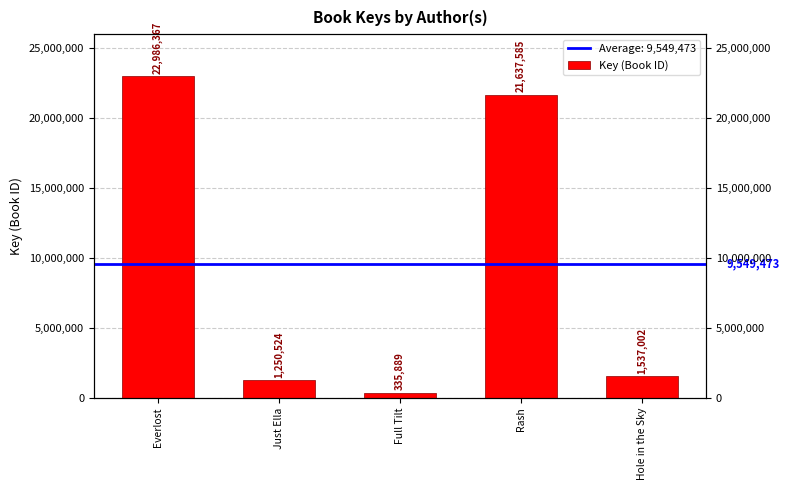

Reading left to right, extract all data points from this chart.

Everlost=22986367	Just Ella=1250524	Full Tilt=335889	Rash=21637585	Hole in the Sky=1537002